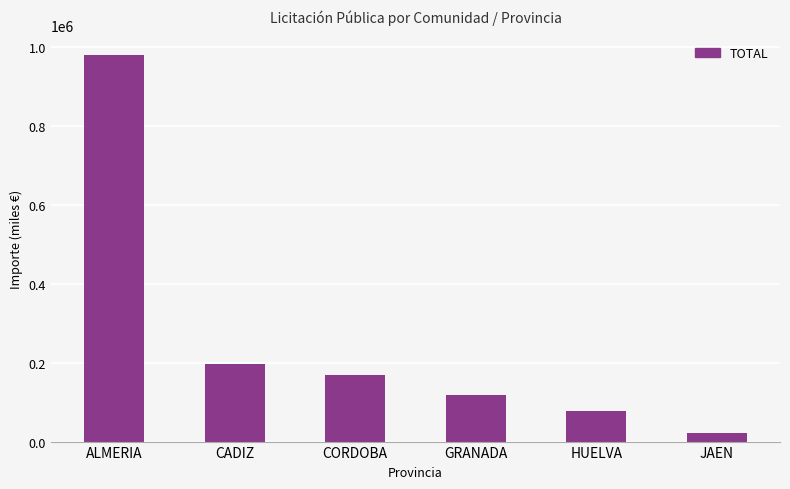

Does the chart contain any negative values?

No